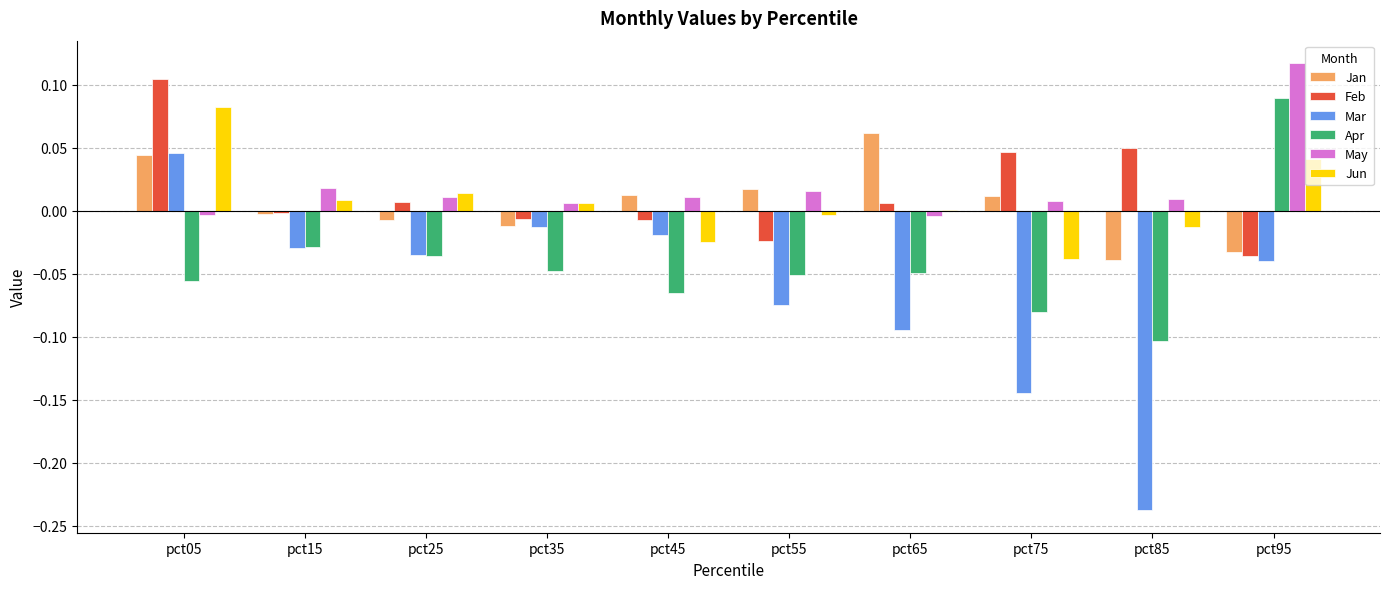

Is the value of Jan at pct85 greater than the value of May at pct55?

No